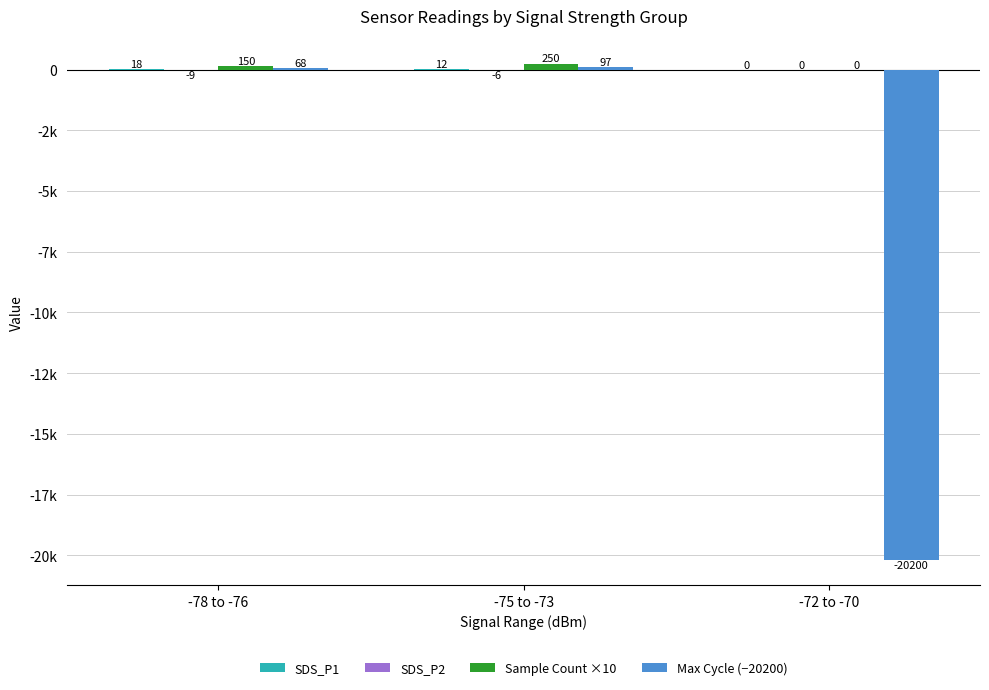

Are the bars grouped side by side (vs. stacked)?

Yes